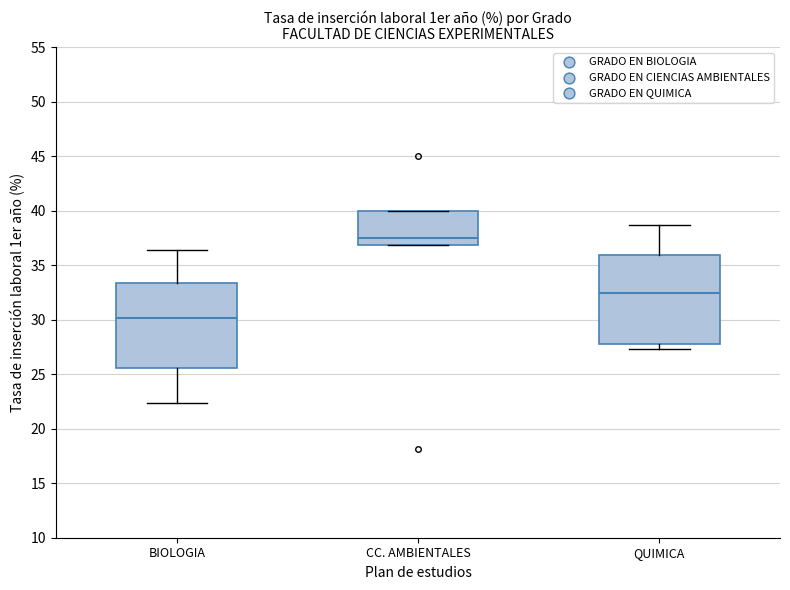

Which box's median line is the lowest?

BIOLOGIA